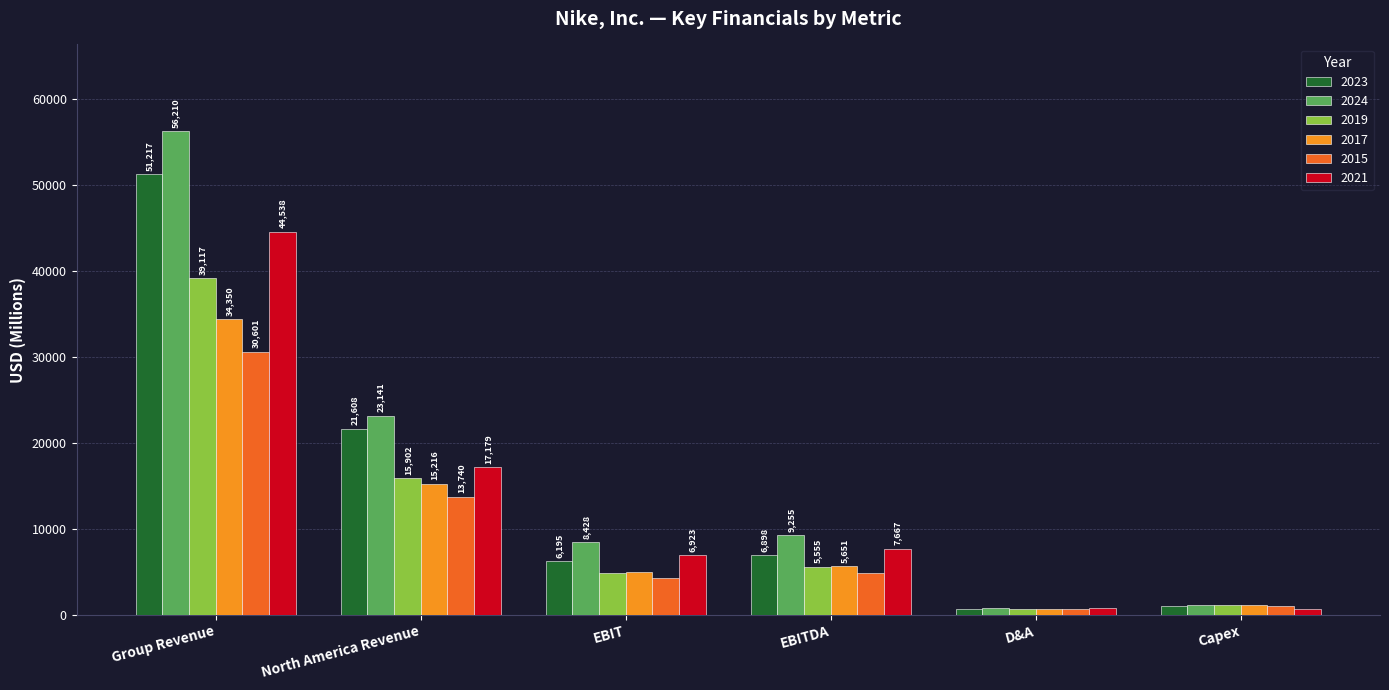

What is the value of the 2017 bar at the 2nd from the left?

15216.0